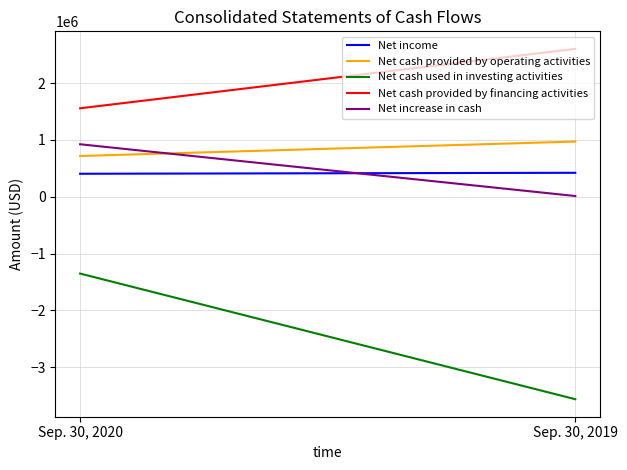

Reading left to right, extract all data points from this chart.

Net income: 405171	422186
Net cash provided by operating activities: 717589	971556
Net cash used in investing activities: -1350199	-3560205
Net cash provided by financing activities: 1556686	2602074
Net increase in cash: 924076	13425